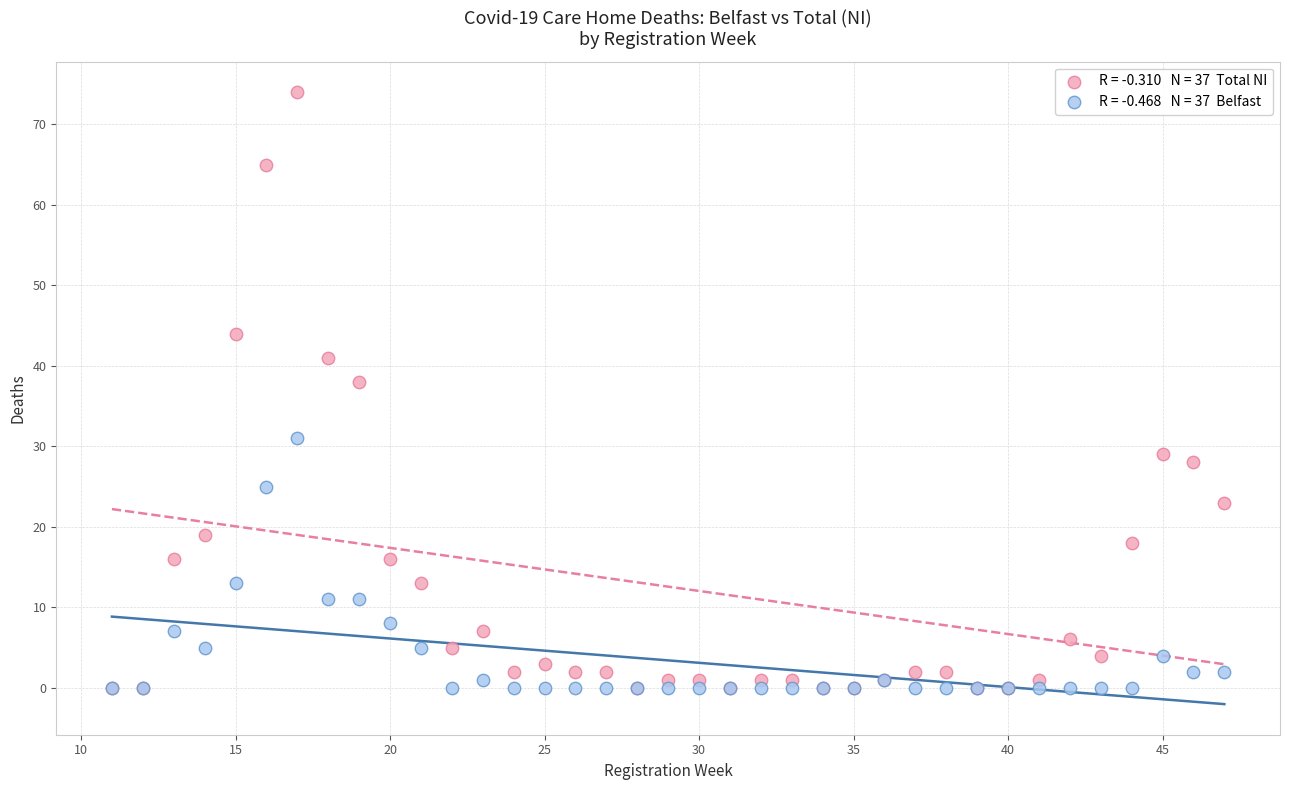

Across all series, what Y value is closest to 37?

38